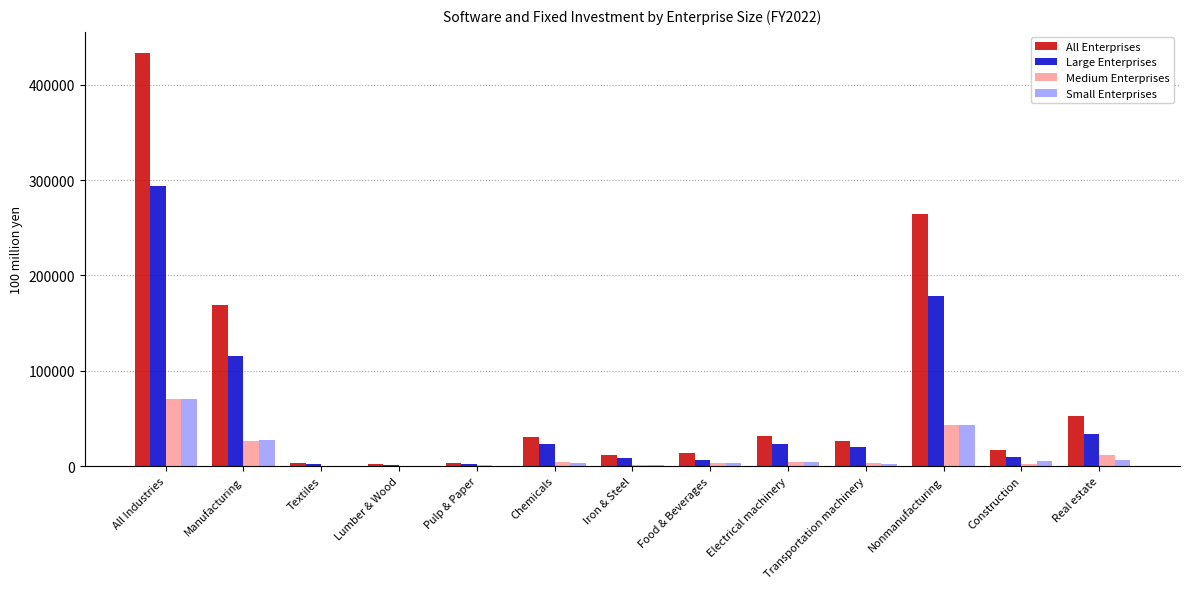

How many data points does each series have?

13